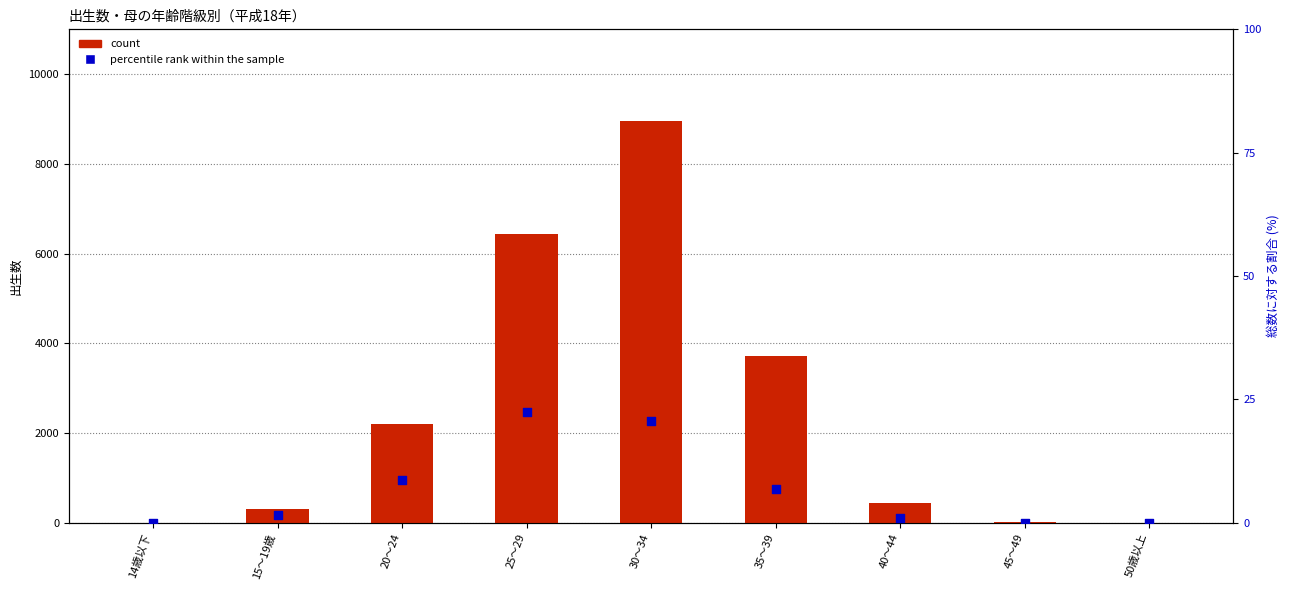

Which series has the largest total across all categories?

count